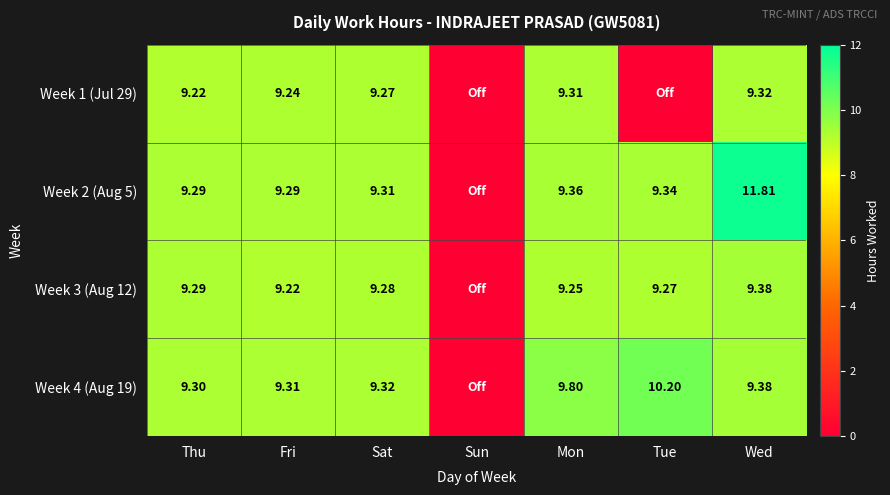

What is the average value of the Week 4 (Aug 19) series?

8.2